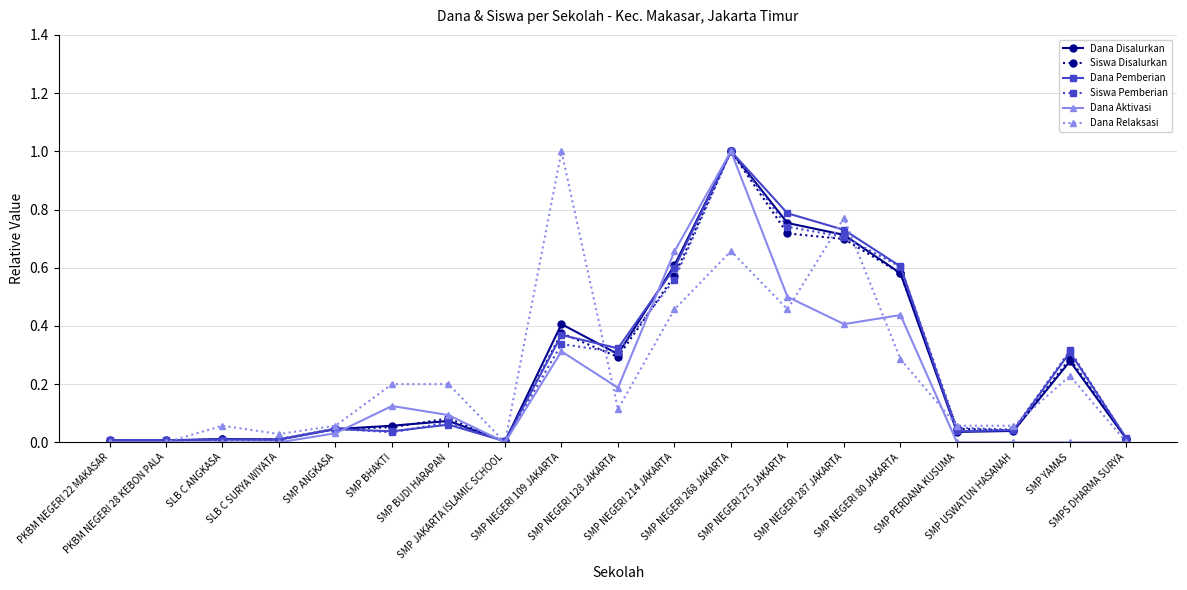

How many data points does each series have?

19